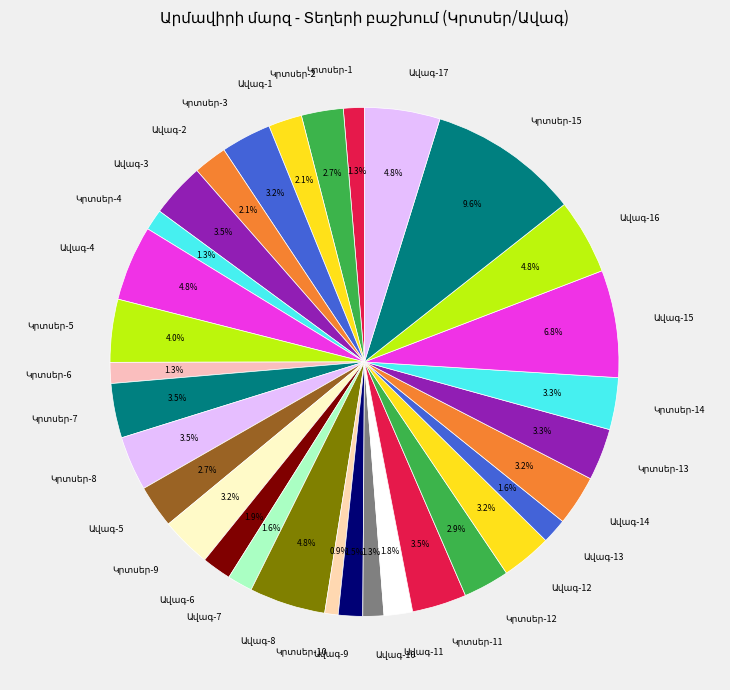

Is there a majority slice in this chart?

No